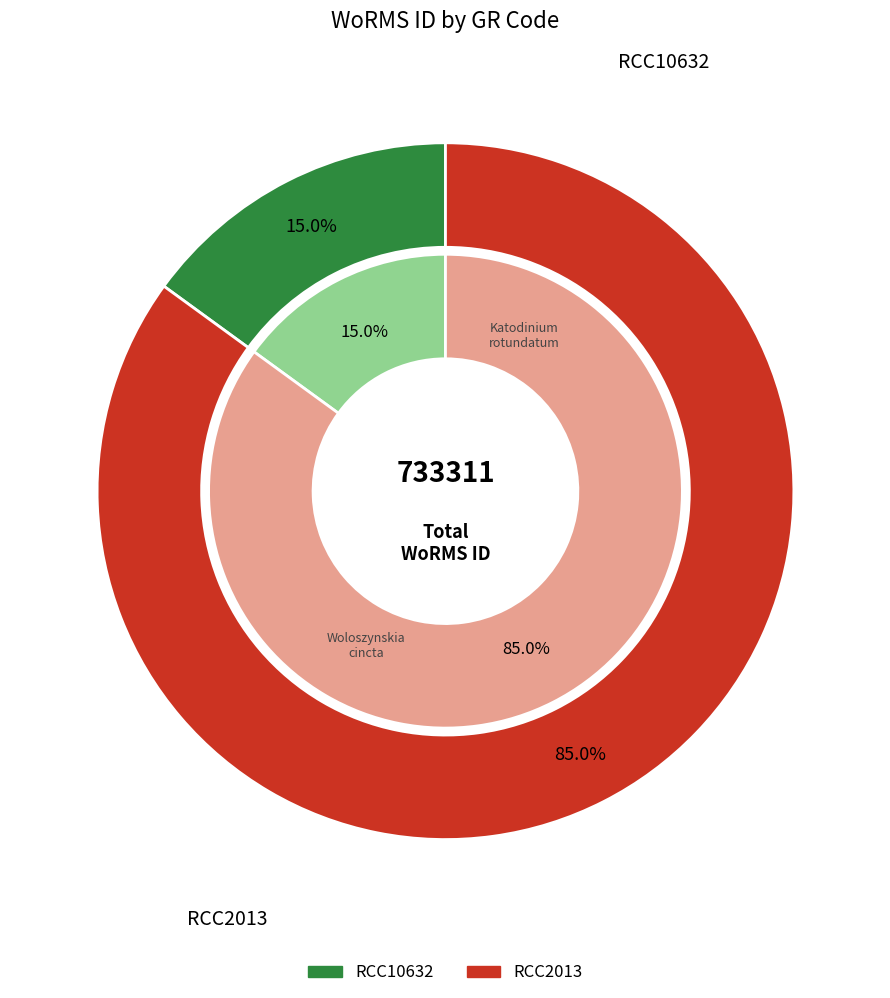

Does any single category account for the majority?

Yes